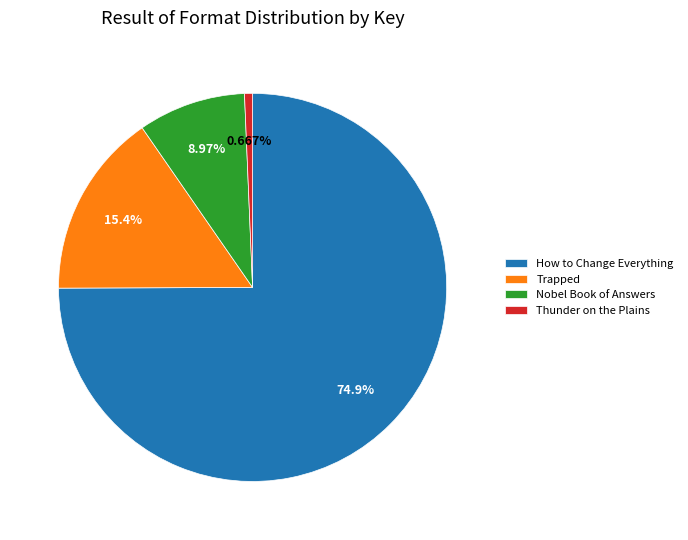

Rank the categories by value from lowest to highest.

Thunder on the Plains, Nobel Book of Answers, Trapped, How to Change Everything